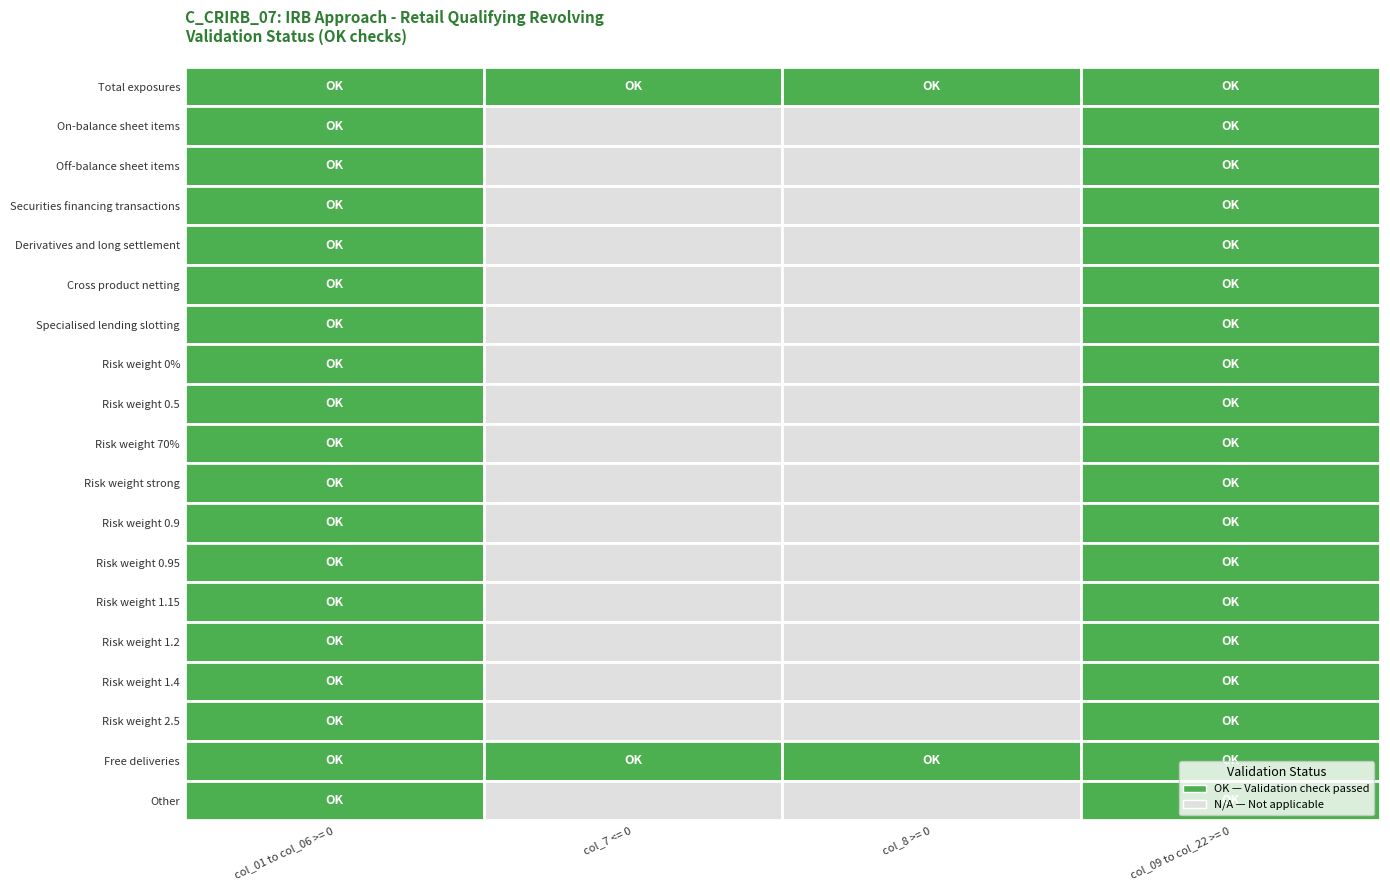

True or false: row_nums has a value of 20 at 11.

False